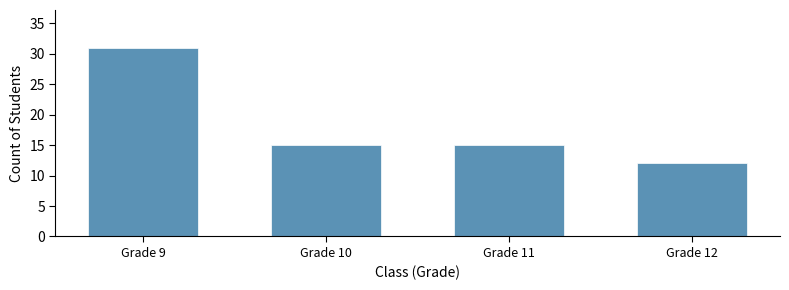

Reading left to right, list all the values displayed in this chart.

31	15	15	12